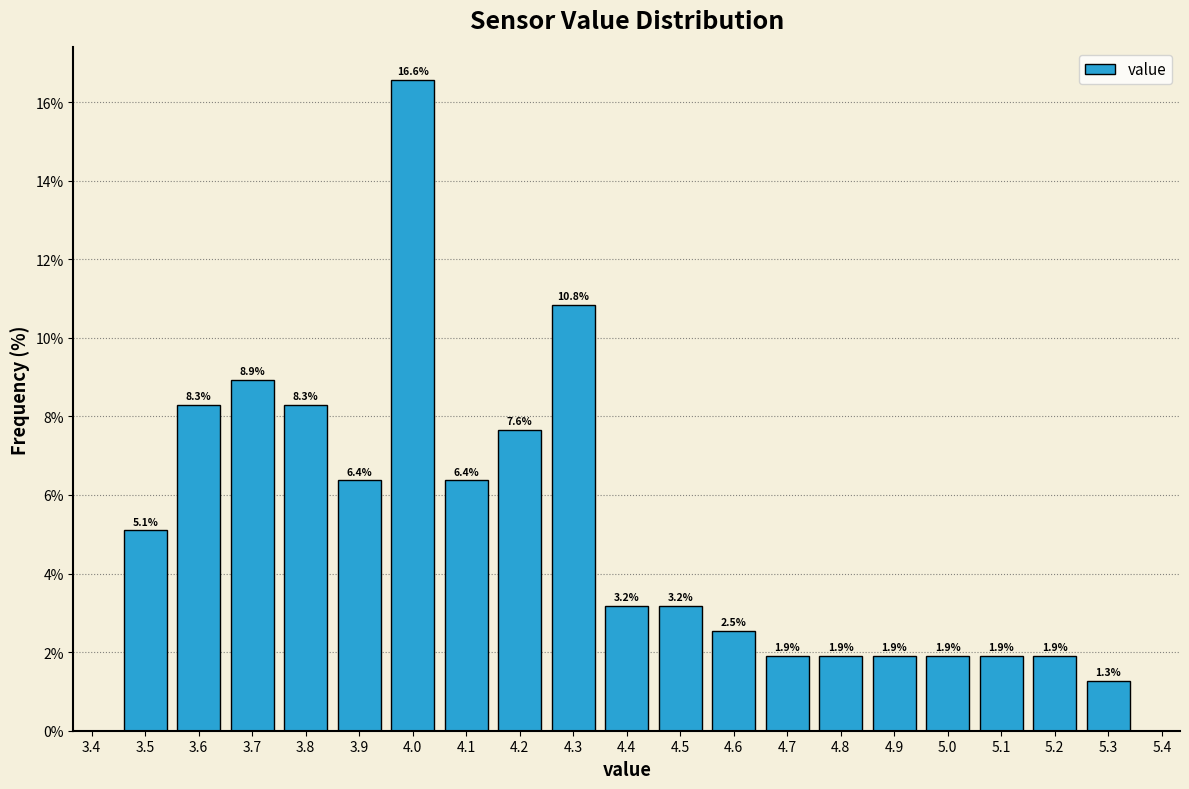

What is the height of the bar covering 4.15 to 4.25 on the x-axis?

7.6